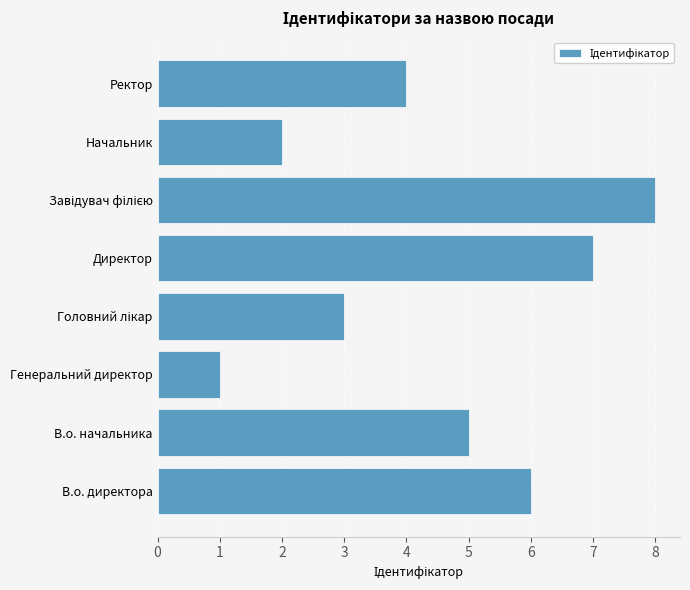

Count the values in the range 3 to 7.

5